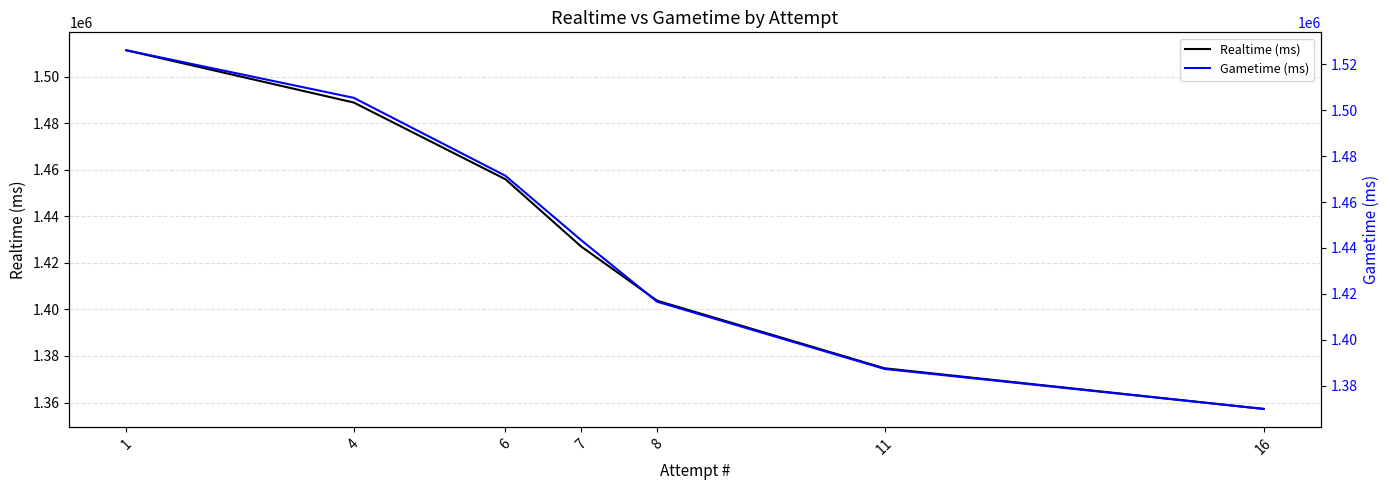

What is the value of the Realtime (ms) point at the 7th from the left?

1357253